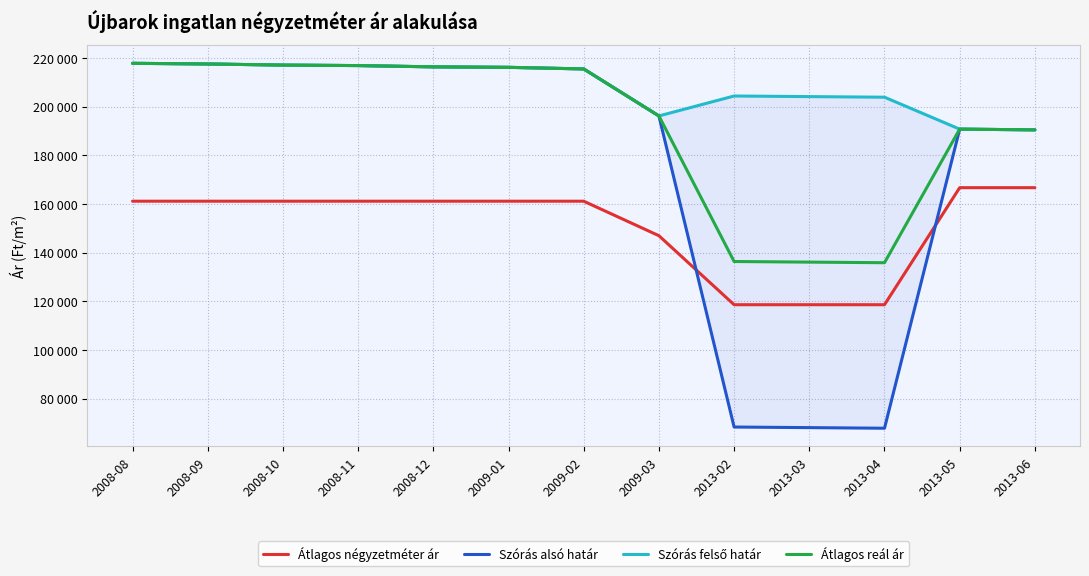

What is the difference between the maximum and minimum values in the Szórás alsó határ series?

149900